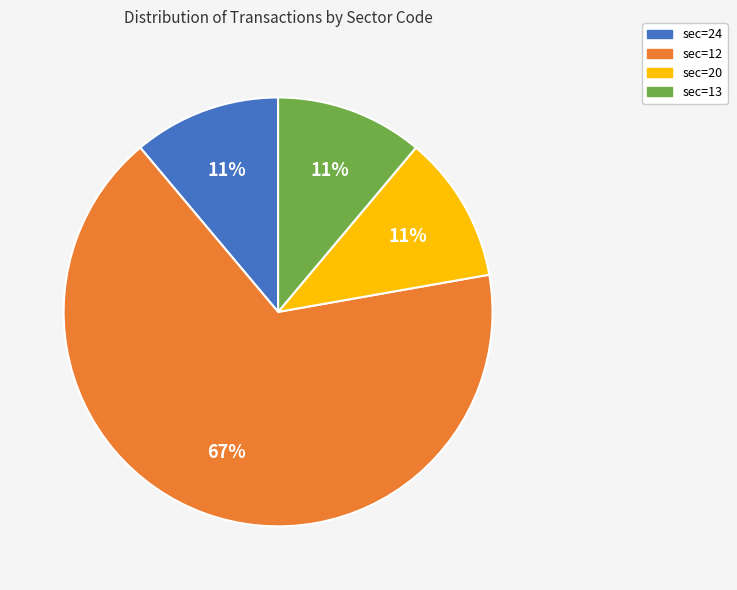

To the nearest percent, what portion does sec=20 represent?

11%